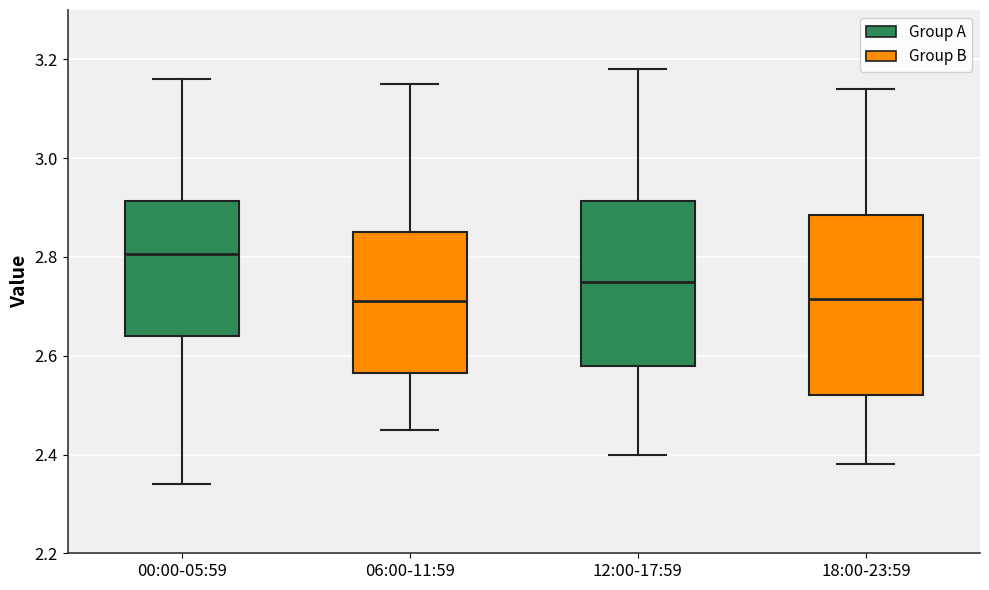

Reading left to right, transcribe this box plot: for each box, give where its median line is, the range the box spans, and where its two whiskers end, as read against the y-axis. The values are not printed on the chart, so give them approximately, as read against the axis.

00:00-05:59: median 2.80, box 2.64 to 2.92, whiskers 2.34 to 3.16
06:00-11:59: median 2.72, box 2.56 to 2.86, whiskers 2.46 to 3.16
12:00-17:59: median 2.76, box 2.58 to 2.92, whiskers 2.40 to 3.18
18:00-23:59: median 2.72, box 2.52 to 2.88, whiskers 2.38 to 3.14